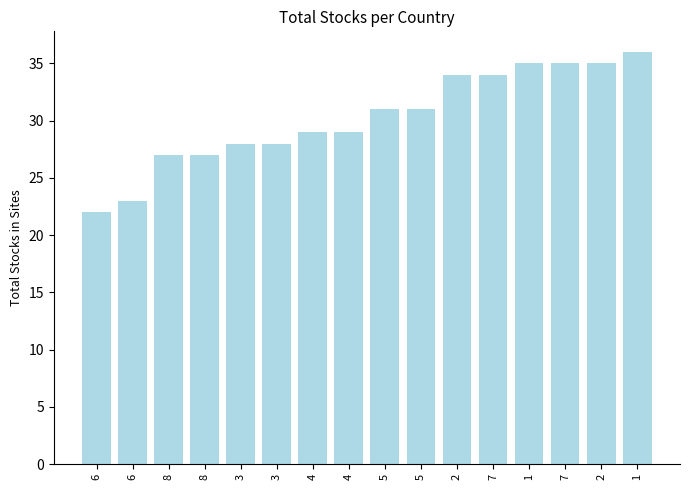

Approximately how many times larger is the value at 4 compared to 8?

1.1